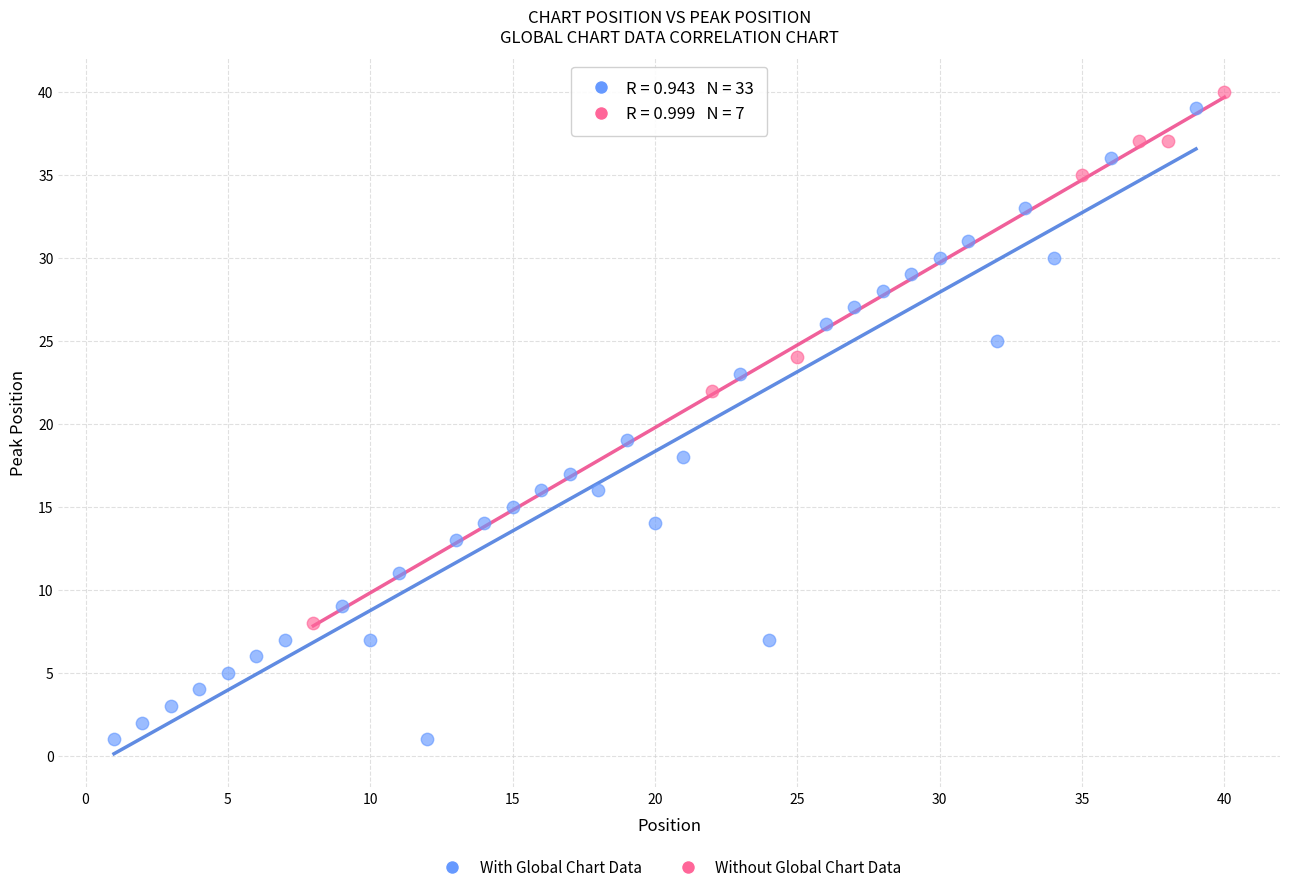

What are all the series names shown in the legend?

With Global Chart Data, Without Global Chart Data